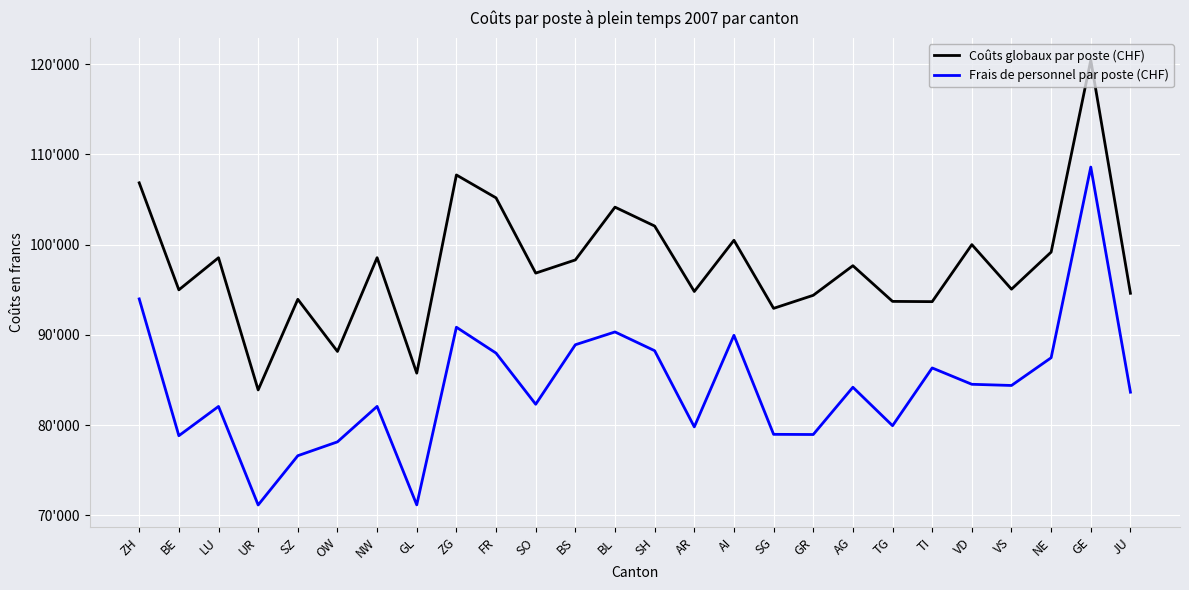

Which series has the widest spread of values?

Frais de personnel par poste (CHF)